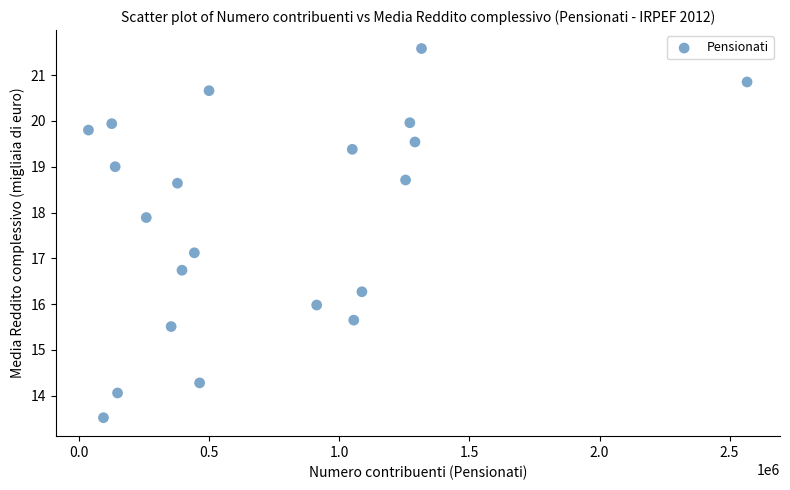

What Y value in the scatter plot is closest to 17?

17.1